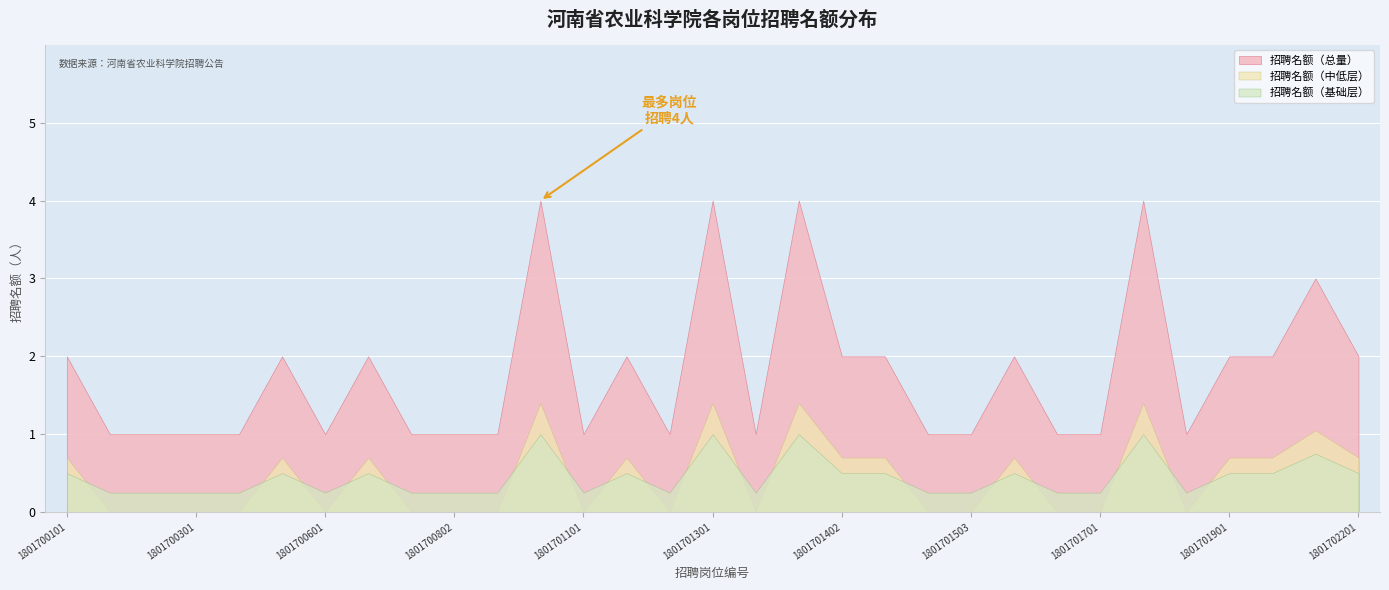

Reading right to left, extract all data points from this chart.

1801702201=2	1801702101=3	1801702001=2	1801701901=2	1801701802=1	1801701801=4	1801701701=1	1801701602=1	1801701601=2	1801701503=1	1801701502=1	1801701501=2	1801701402=2	1801701401=4	1801701302=1	1801701301=4	1801701202=1	1801701201=2	1801701101=1	1801701001=4	1801700901=1	1801700802=1	1801700801=1	1801700701=2	1801700601=1	1801700501=2	1801700401=1	1801700301=1	1801700202=1	1801700201=1	1801700101=2